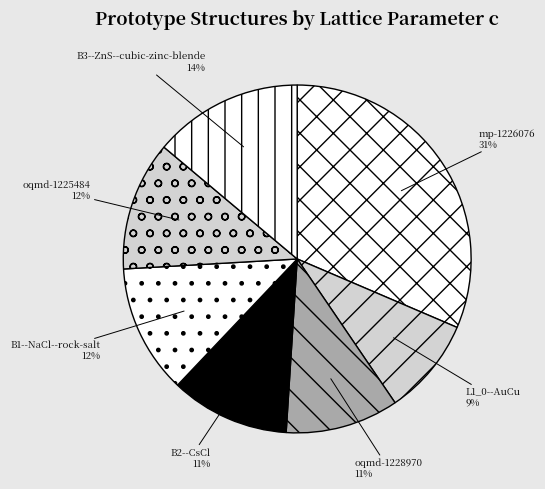

What is the ratio of the value at L1_0--AuCu to the value at oqmd-1225484?

0.8